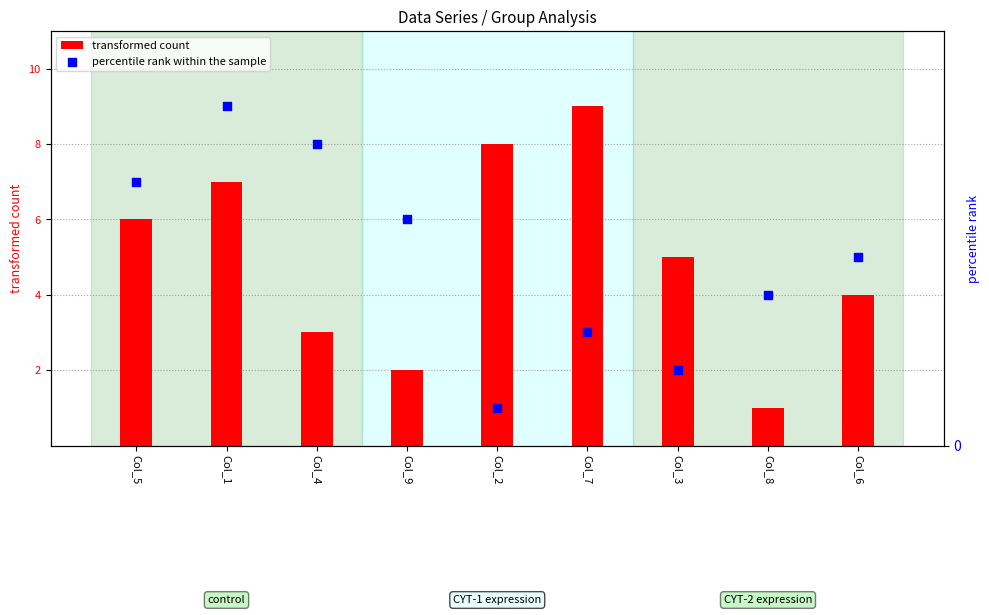

Is the value of transformed count at Col_8 greater than the value of percentile rank within the sample at Col_1?

No